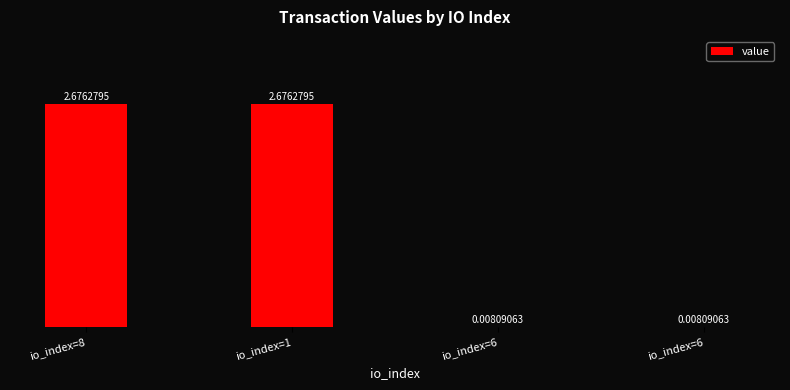

What is the change in value from io_index=1 to io_index=6?

-2.7